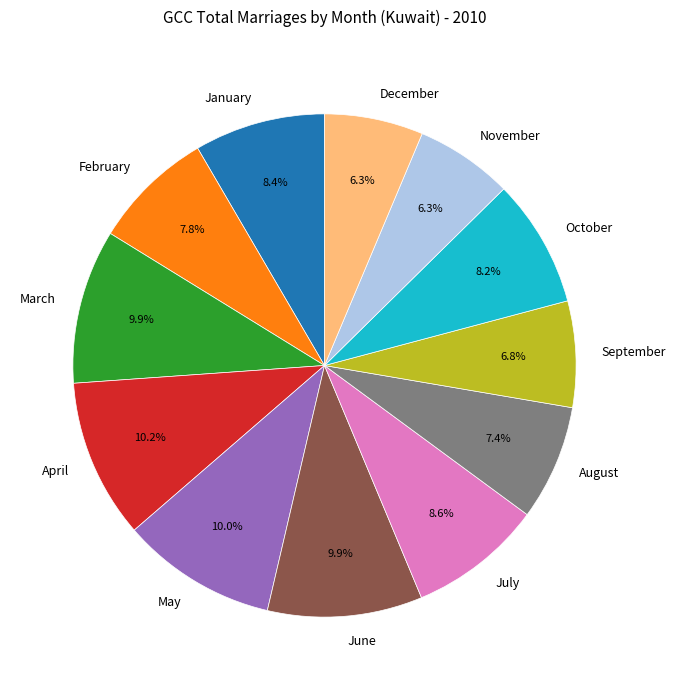

Is it true that January is 17% of the pie?

False